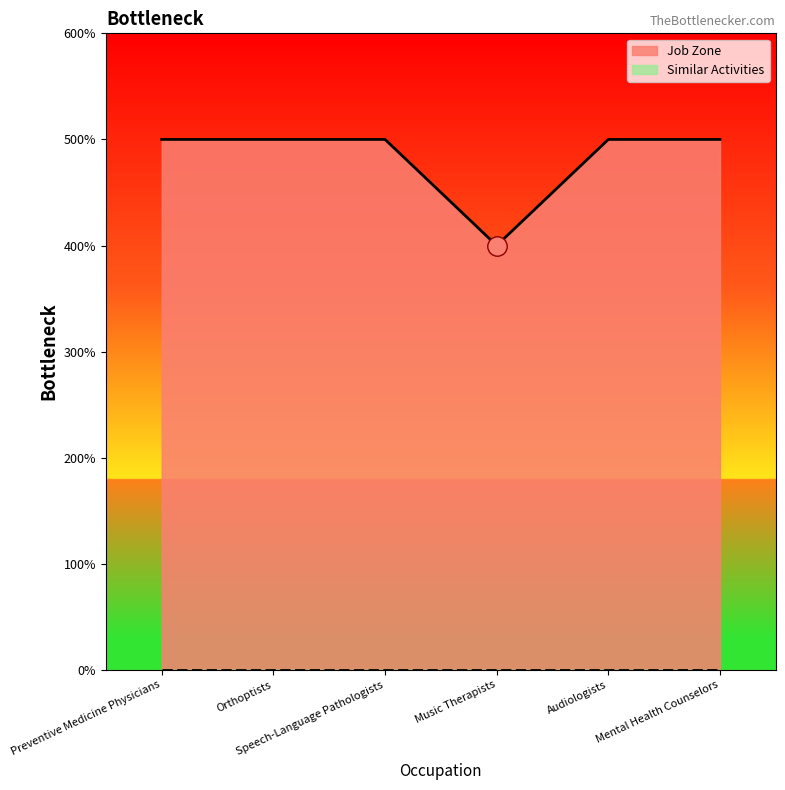

Approximately how many times larger is the value at Audiologists compared to Mental Health Counselors?

1.0